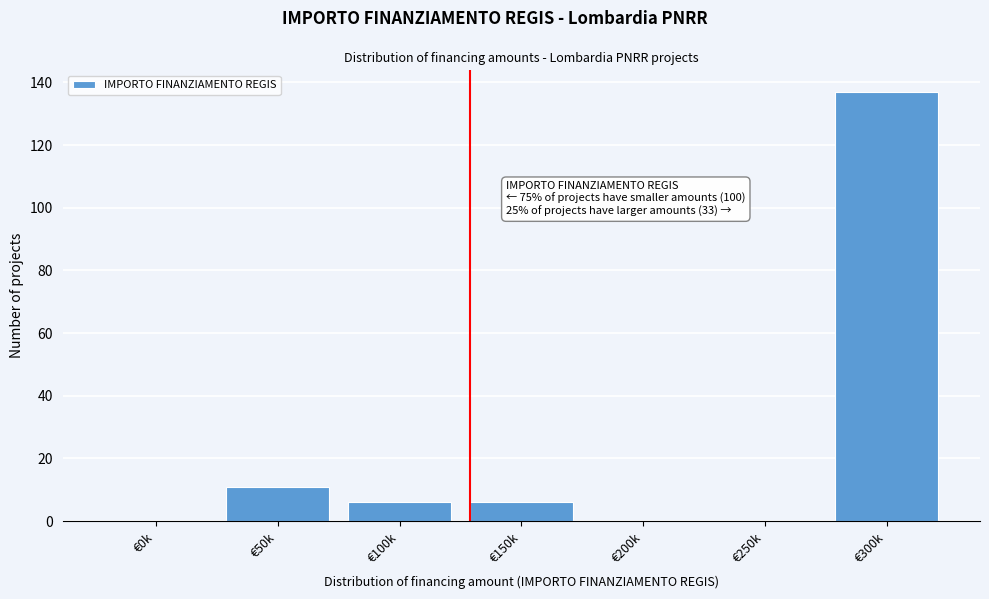

Reading right to left, extract all data points from this chart.

€300k=137	€250k=0	€200k=0	€150k=6	€100k=6	€50k=11	€0k=0